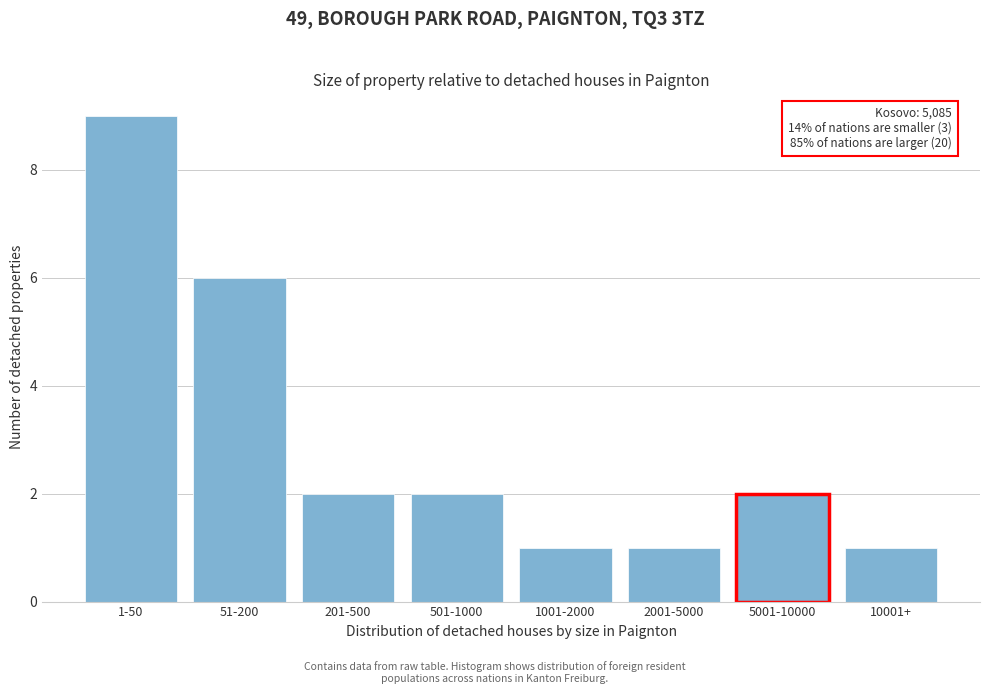

Reading left to right, list all the values displayed in this chart.

1-50=9	51-200=6	201-500=2	501-1000=2	1001-2000=1	2001-5000=1	5001-10000=2	10001+=1